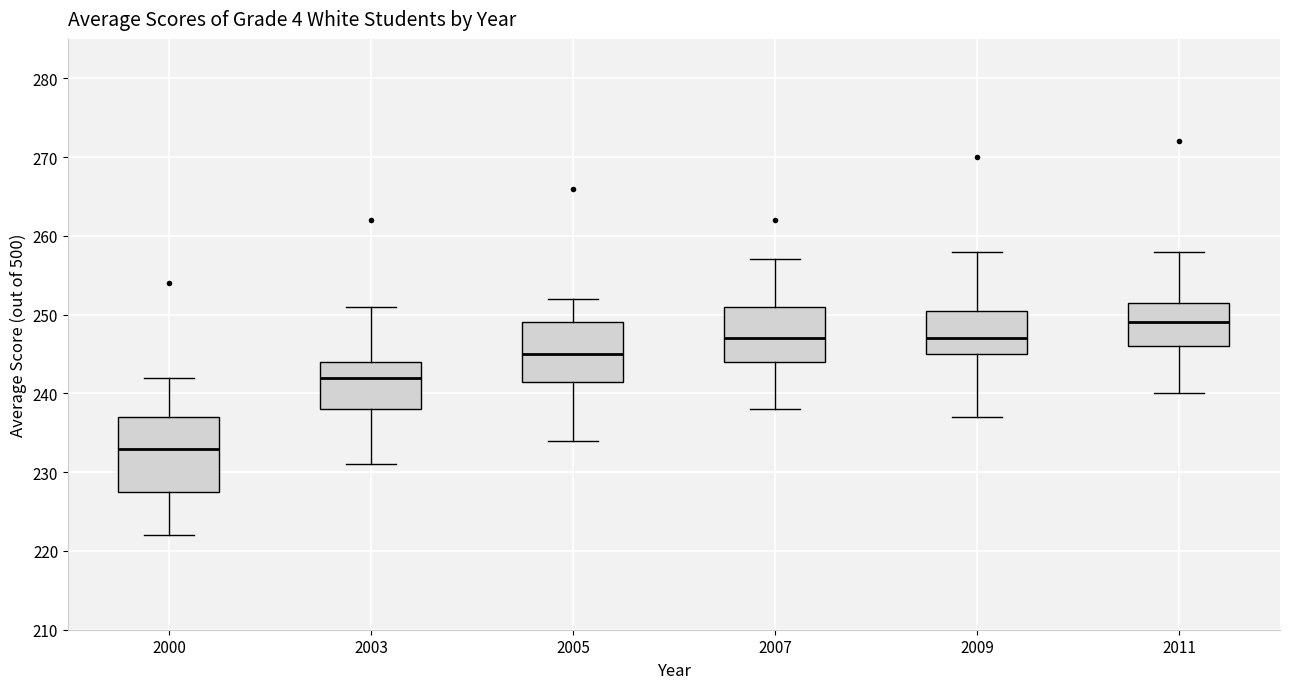

Which box's median line is the highest?

2011